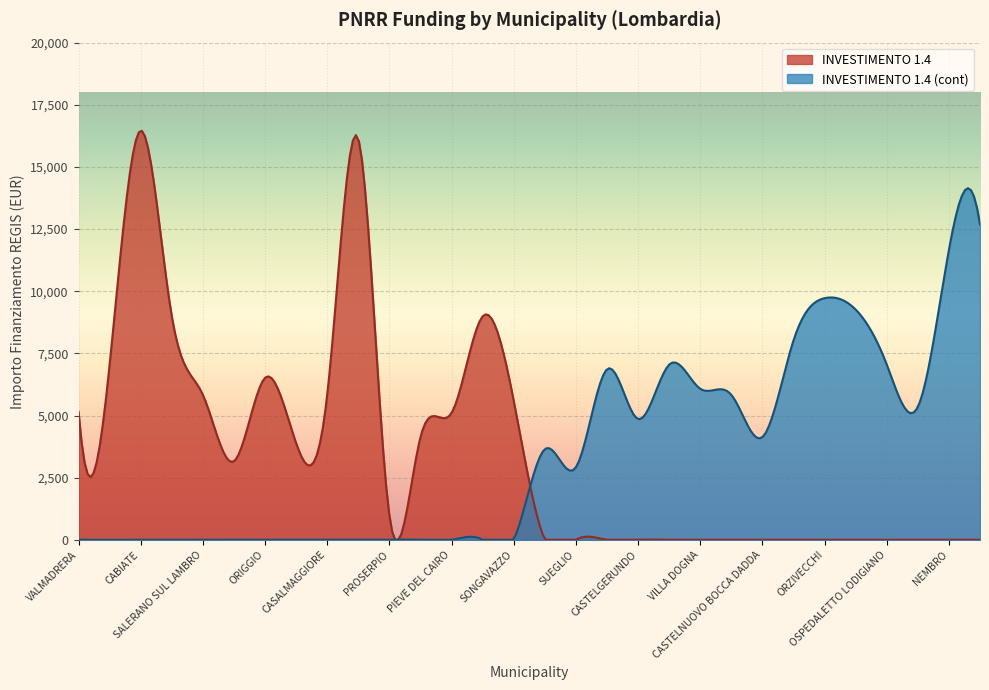

What is the maximum value shown in the chart?

16453.1